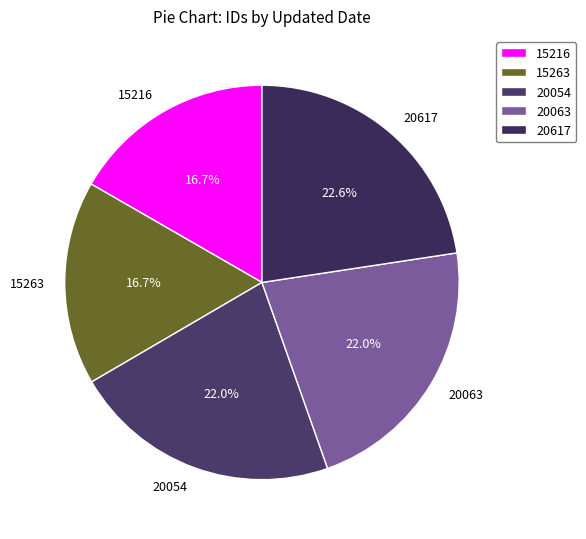

Is 15263 the majority of the pie?

No